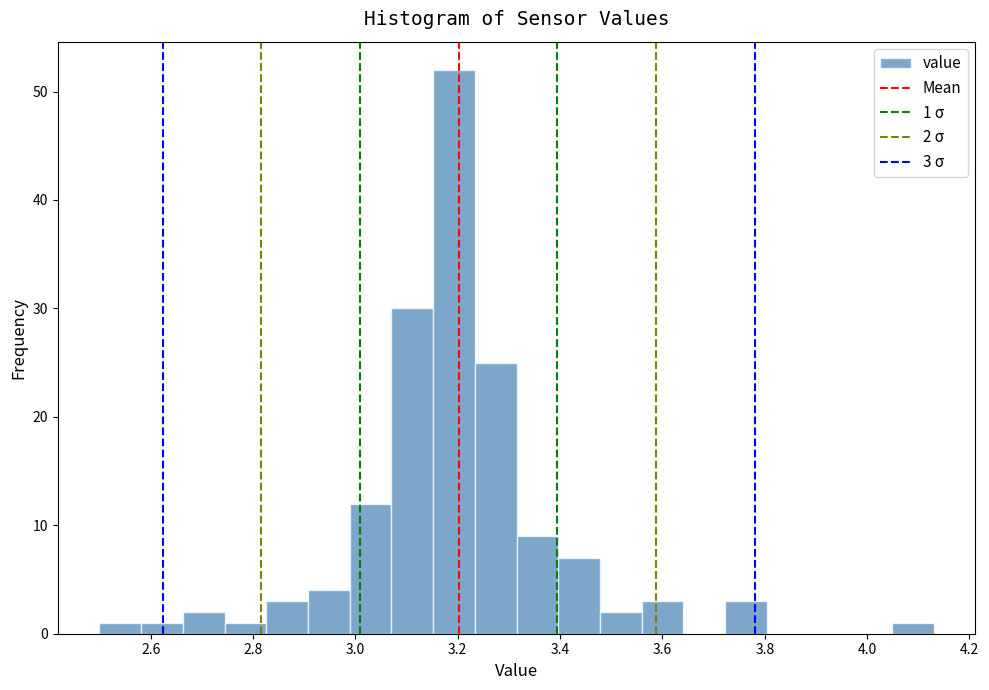

Which range on the x-axis has the tallest bar?

3.16 to 3.24